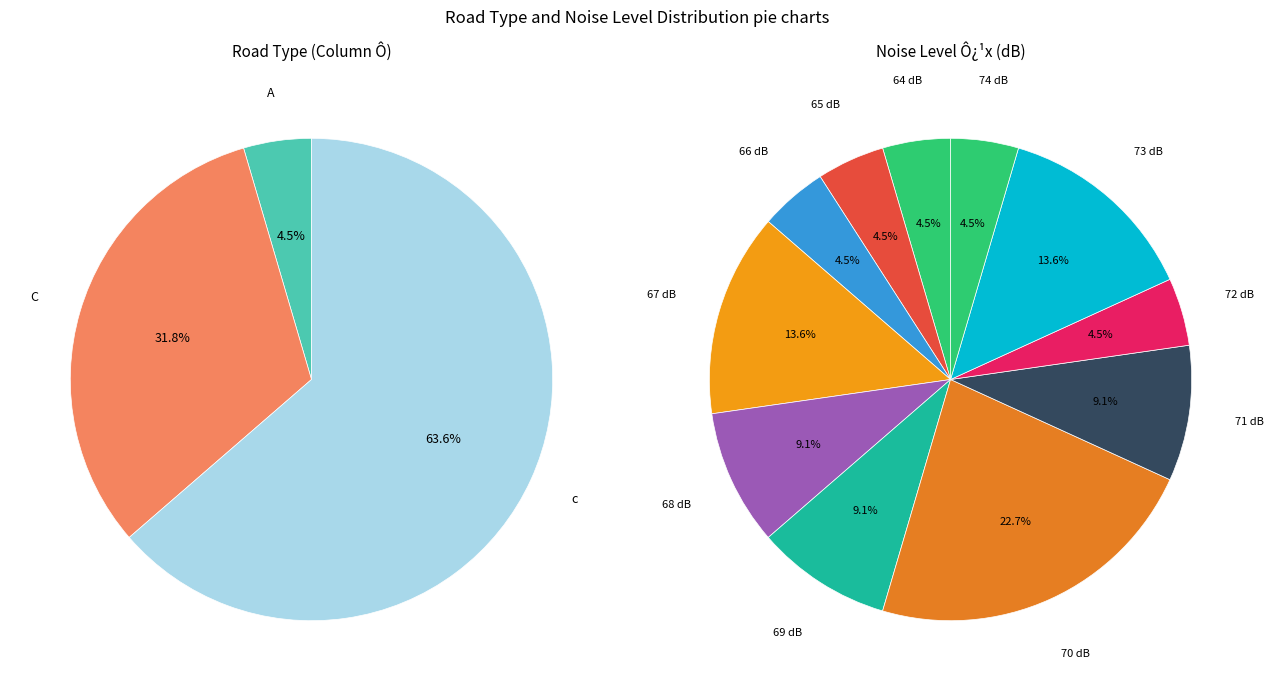

Is 5 the majority of the pie?

No